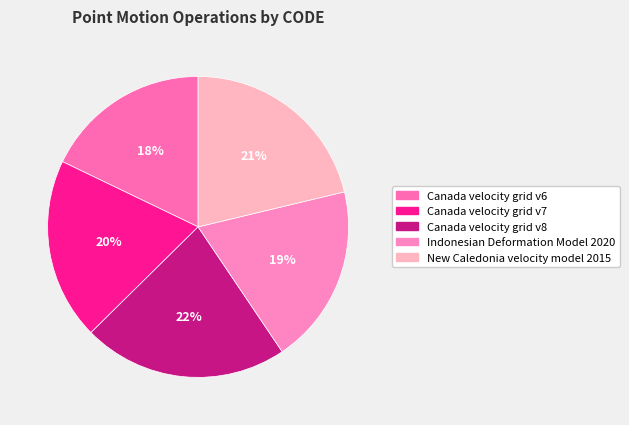

To the nearest percent, what is the difference between the New Caledonia velocity model 2015 and Canada velocity grid v8 slice percentages?

1%